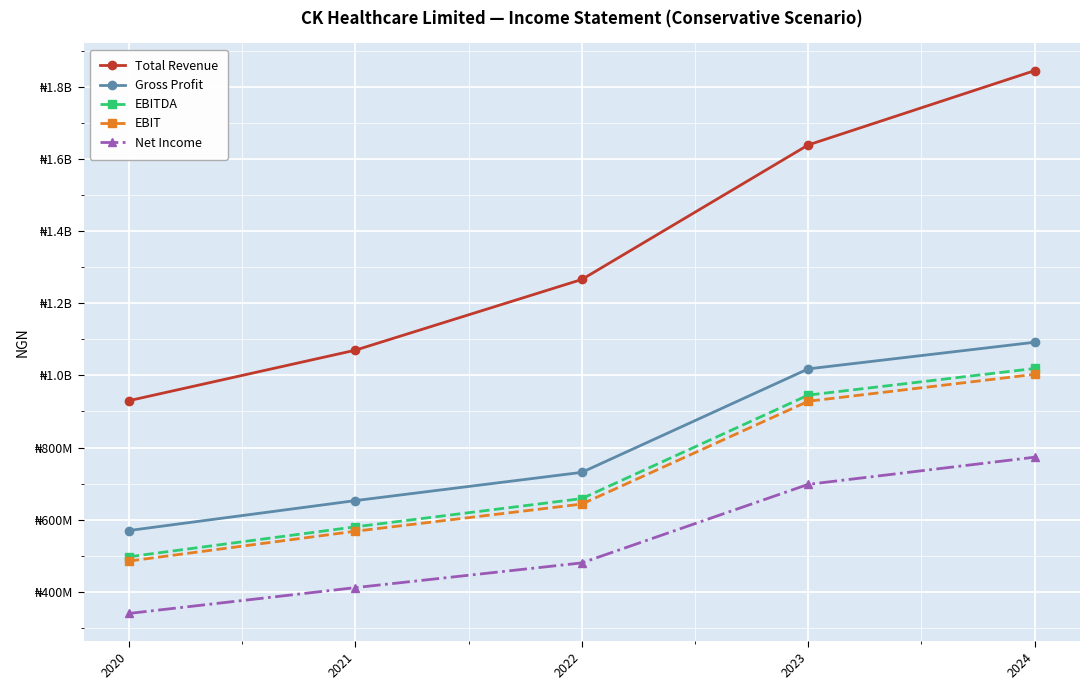

True or false: Gross Profit and Net Income cross at least once.

False